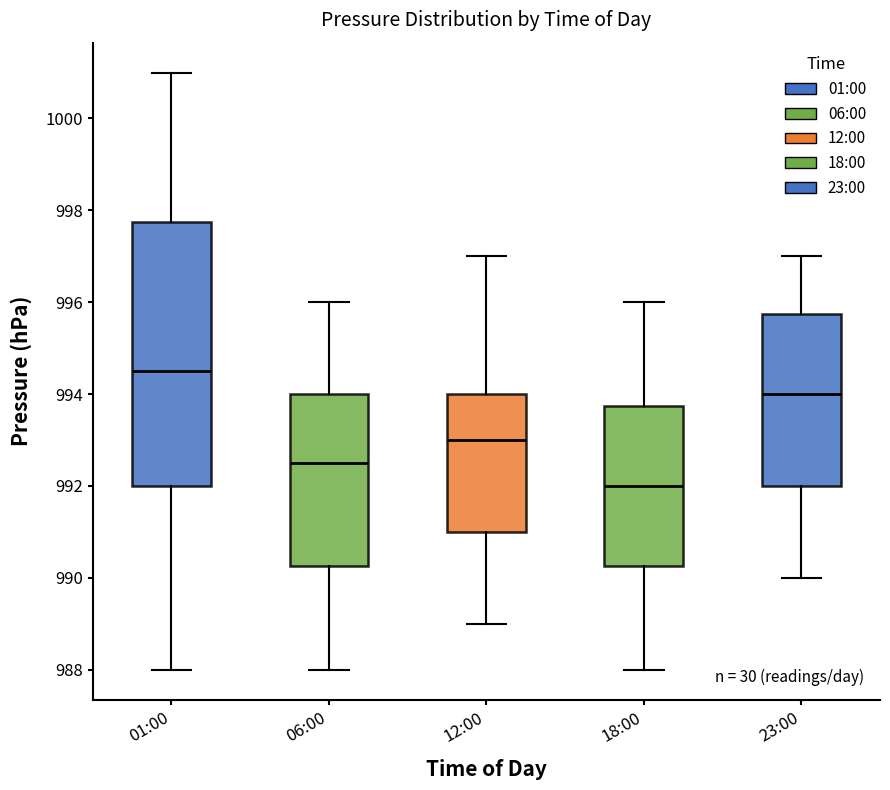

Which box has the lowest median line?

18:00